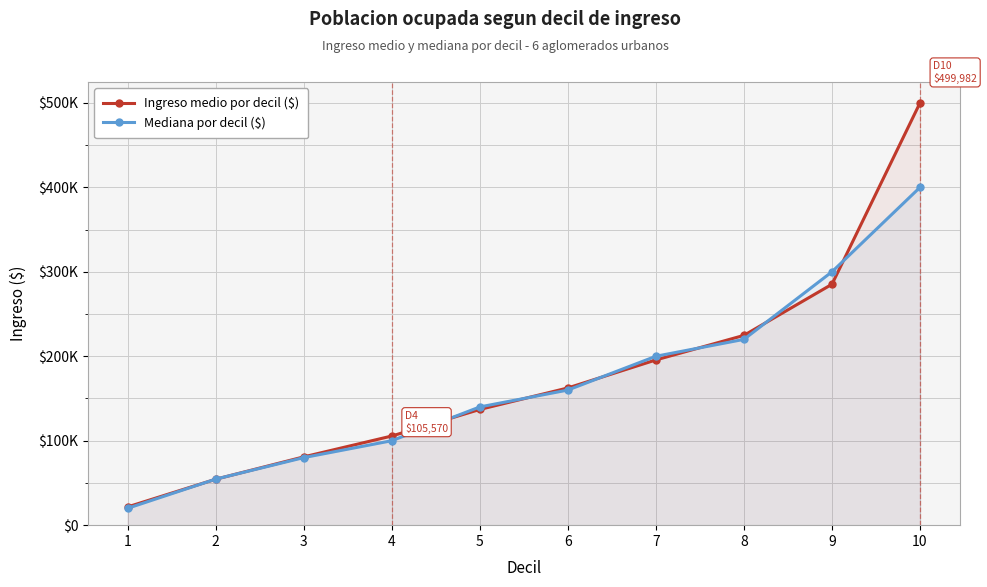

At 8, list the series in order from smallest to largest.

Mediana por decil ($), Ingreso medio por decil ($)